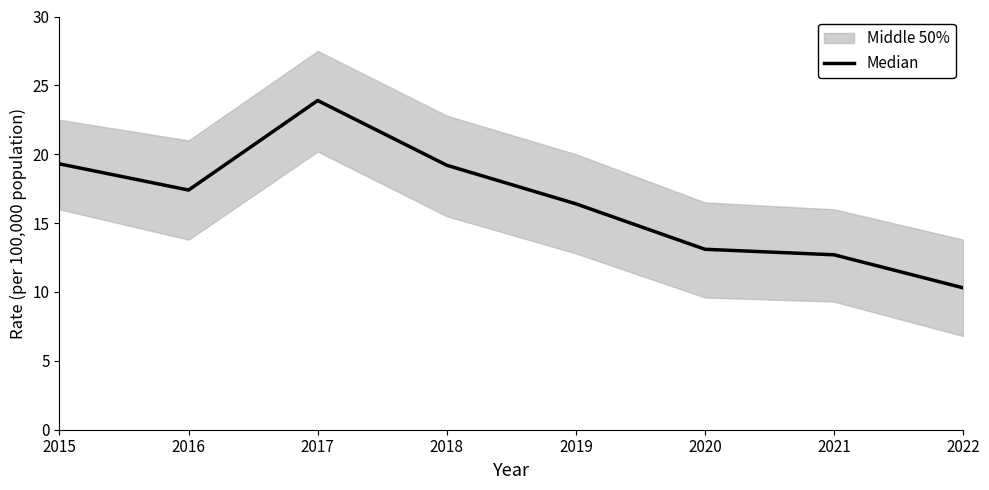

What is the value of the 4th point from the left?

19.2